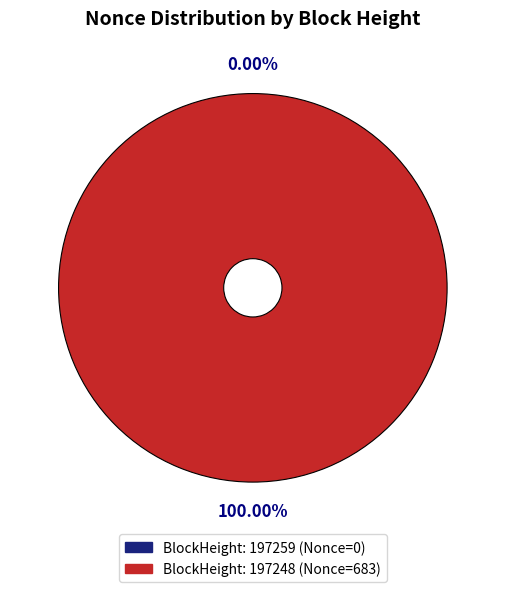

Rank the categories by value from lowest to highest.

197259, 197248